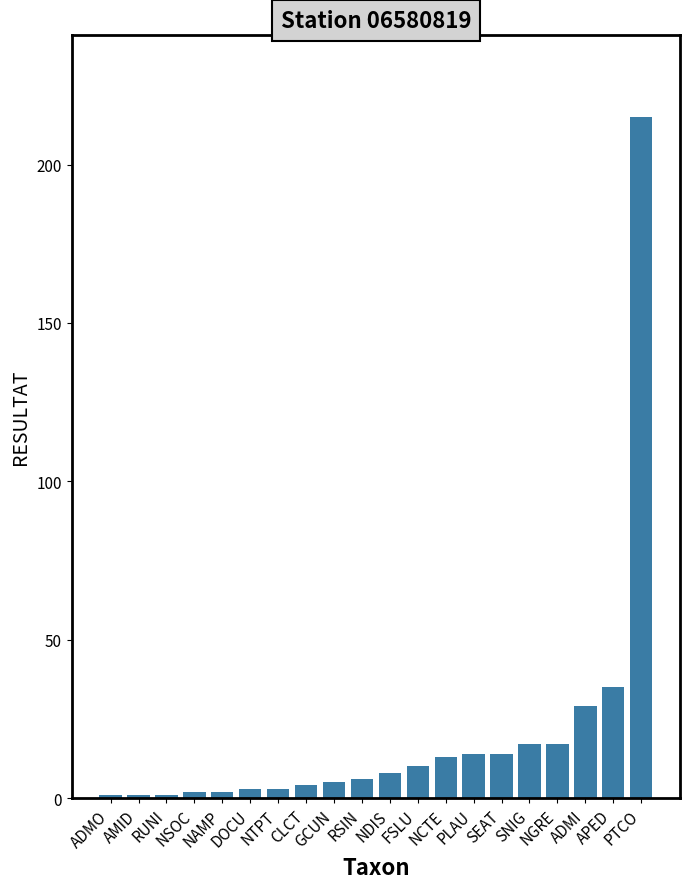

What is the change in value from NCTE to PLAU?

+1